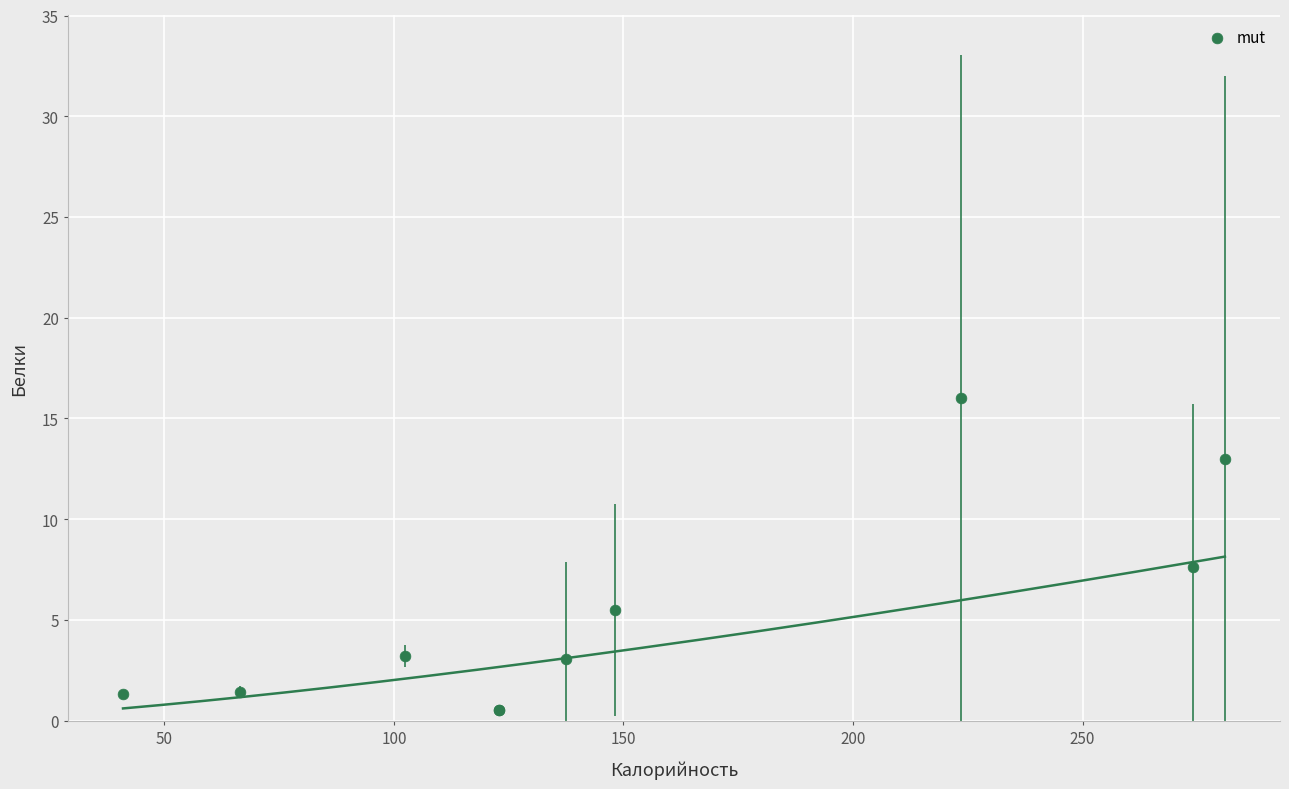

What Y value in the scatter plot is closest to 8?

7.6